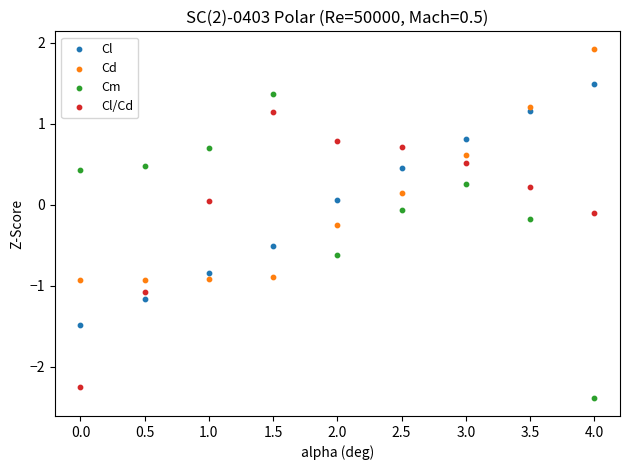

Which series has the largest Y range (max minus min)?

Cm